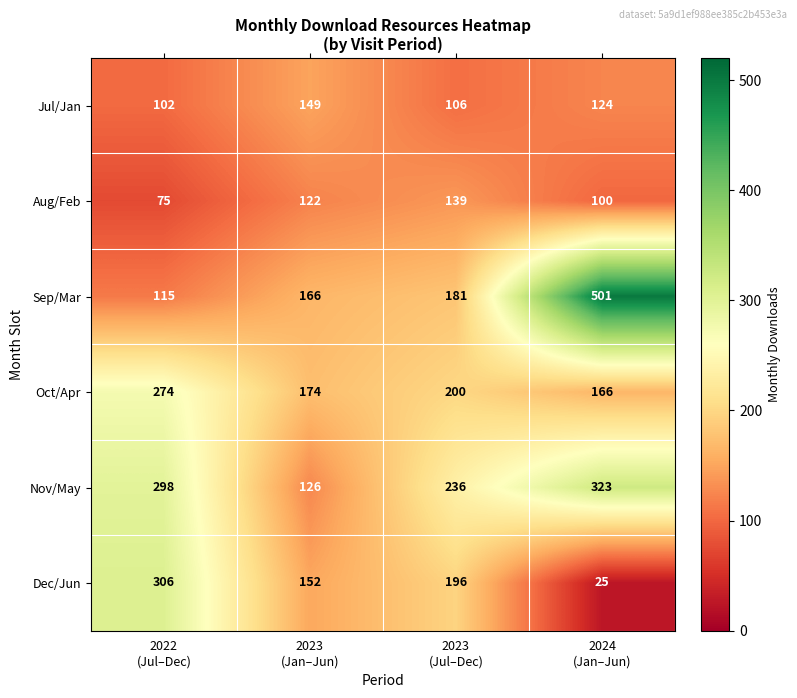

What is the difference between the maximum and minimum values in the Nov/May series?

197